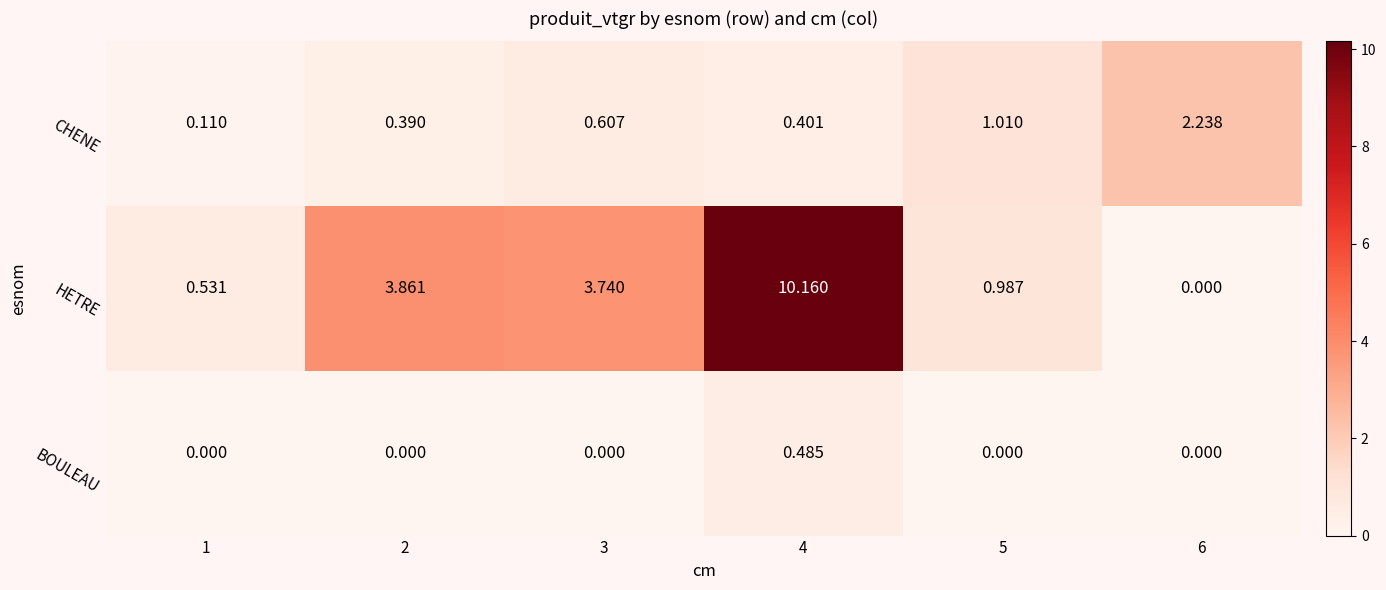

What is the total value across all series at 4?

11.0